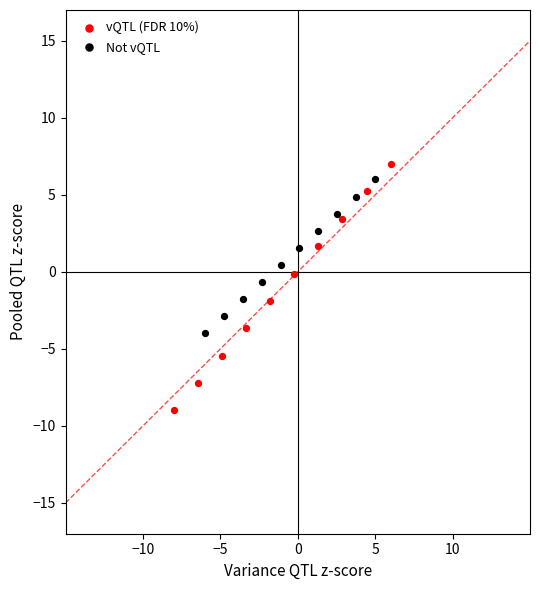

Which series contains the lowest Y value?

vQTL (FDR 10%)